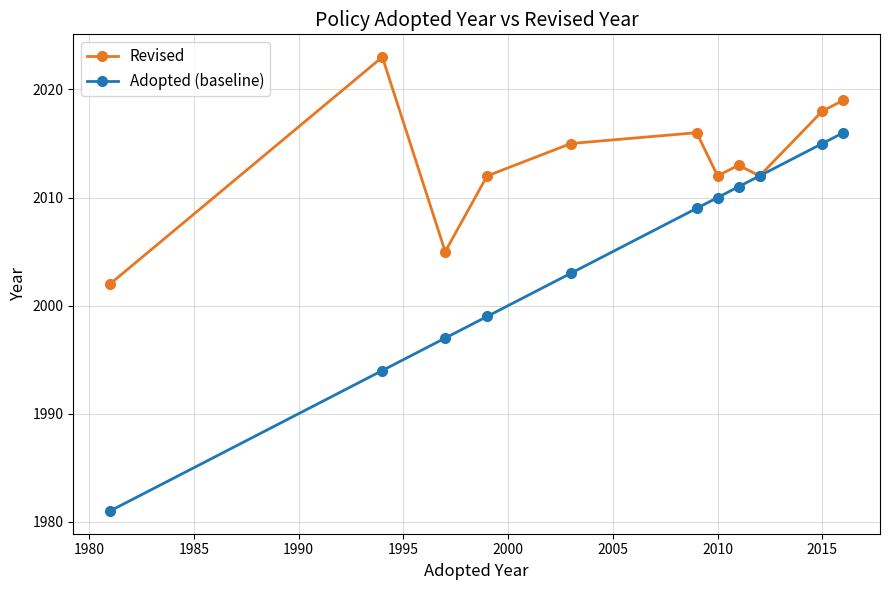

At how many categories does at least one series exceed 1982?

11